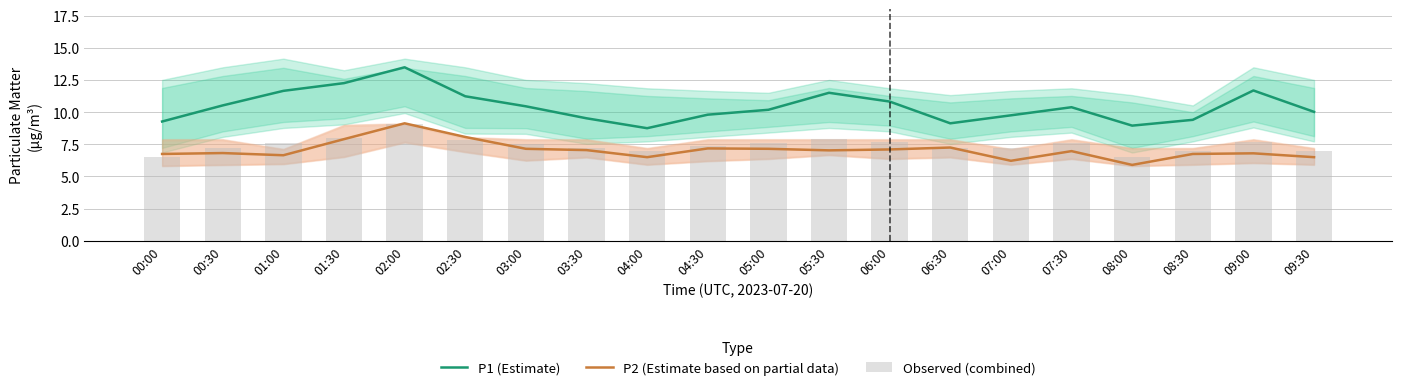

At which label does P2 (Estimate based on partial data) reach its peak?

02:00